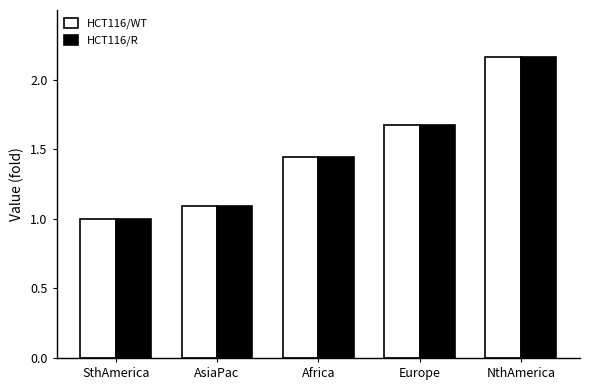

Is the value of HCT116/R at NthAmerica greater than the value of HCT116/WT at Europe?

Yes